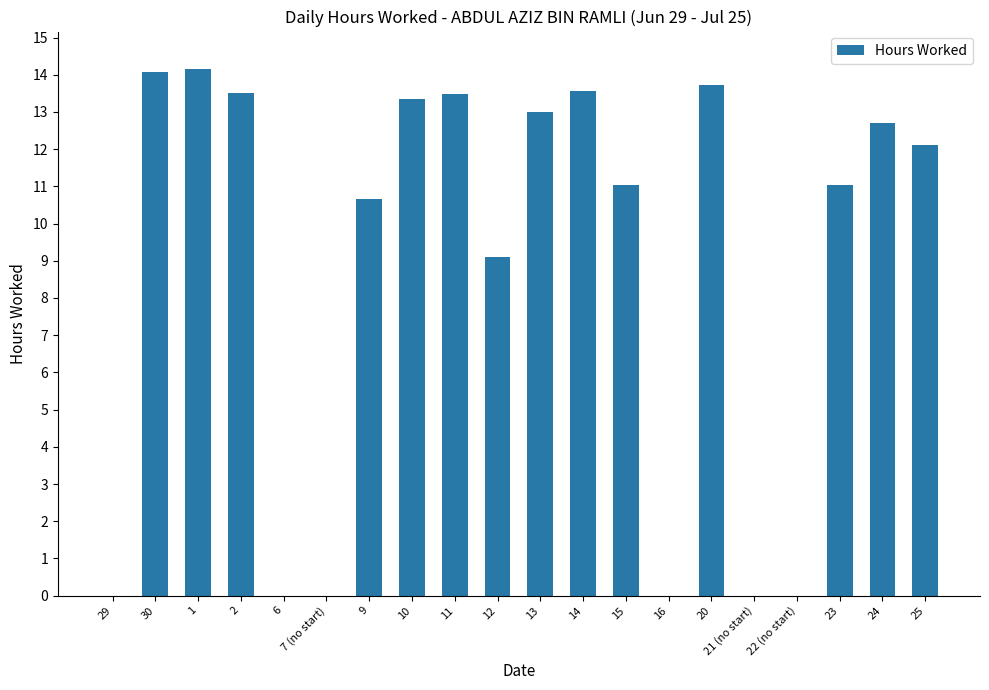

What is the greatest value displayed?

14.2